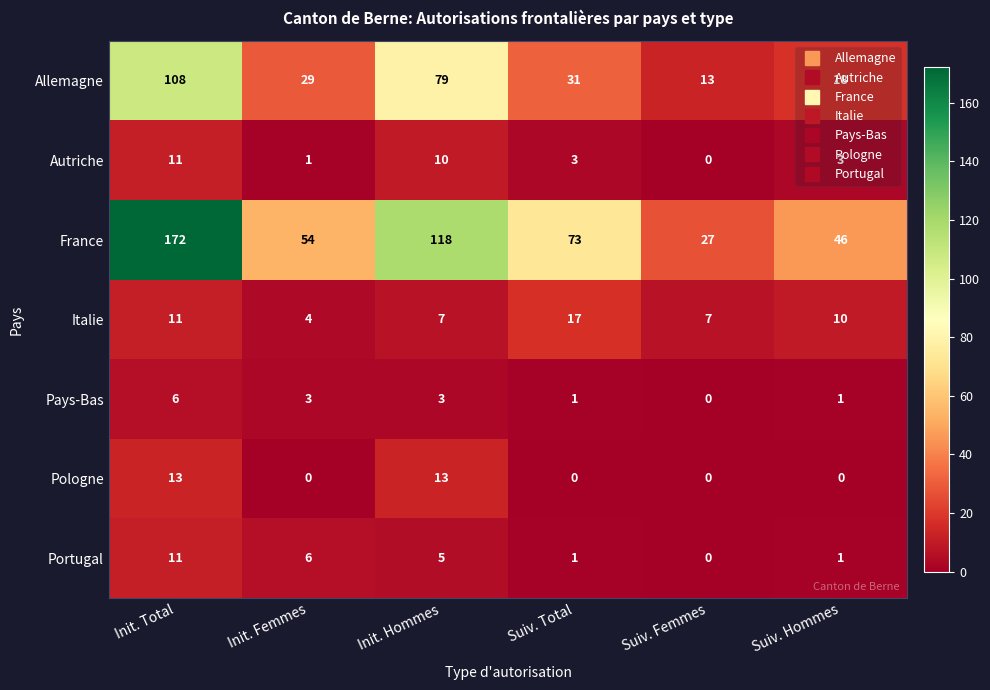

Which category has the highest value across all series?

Init. Total